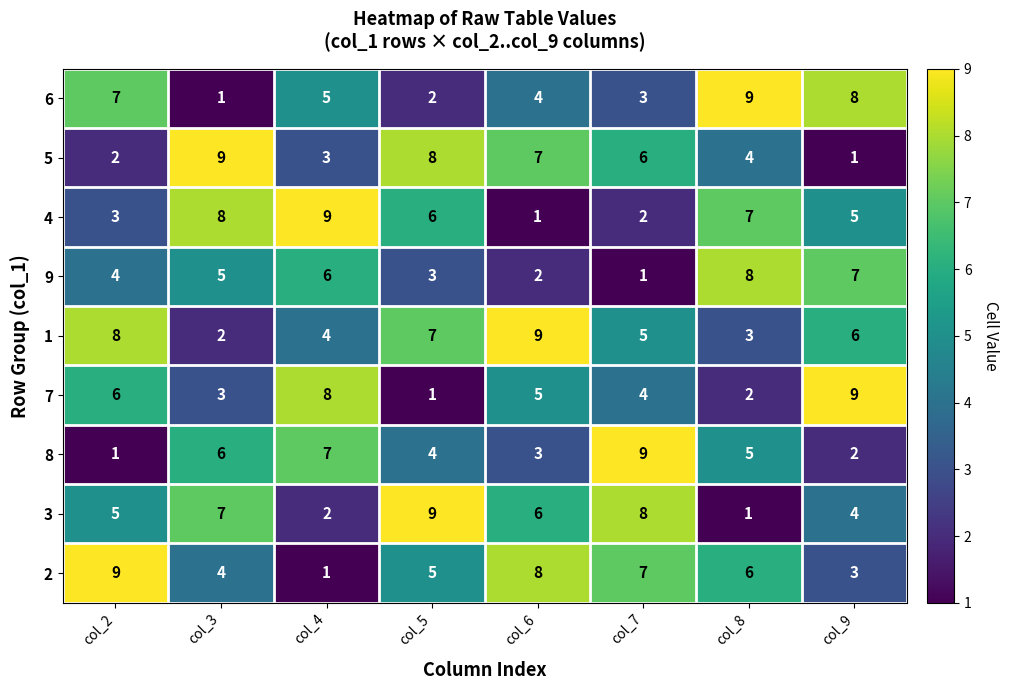

How many distinct data groups are displayed?

9